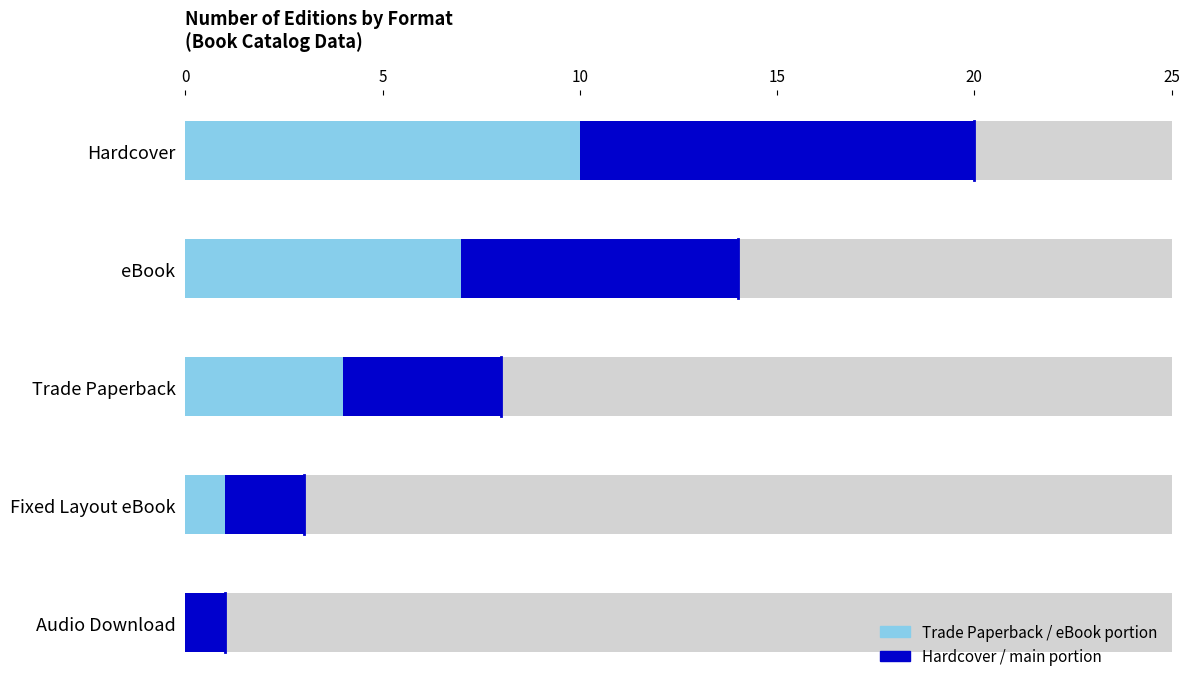

The value of Trade Paperback / smaller formats at Fixed Layout eBook is 1. True or false?

False